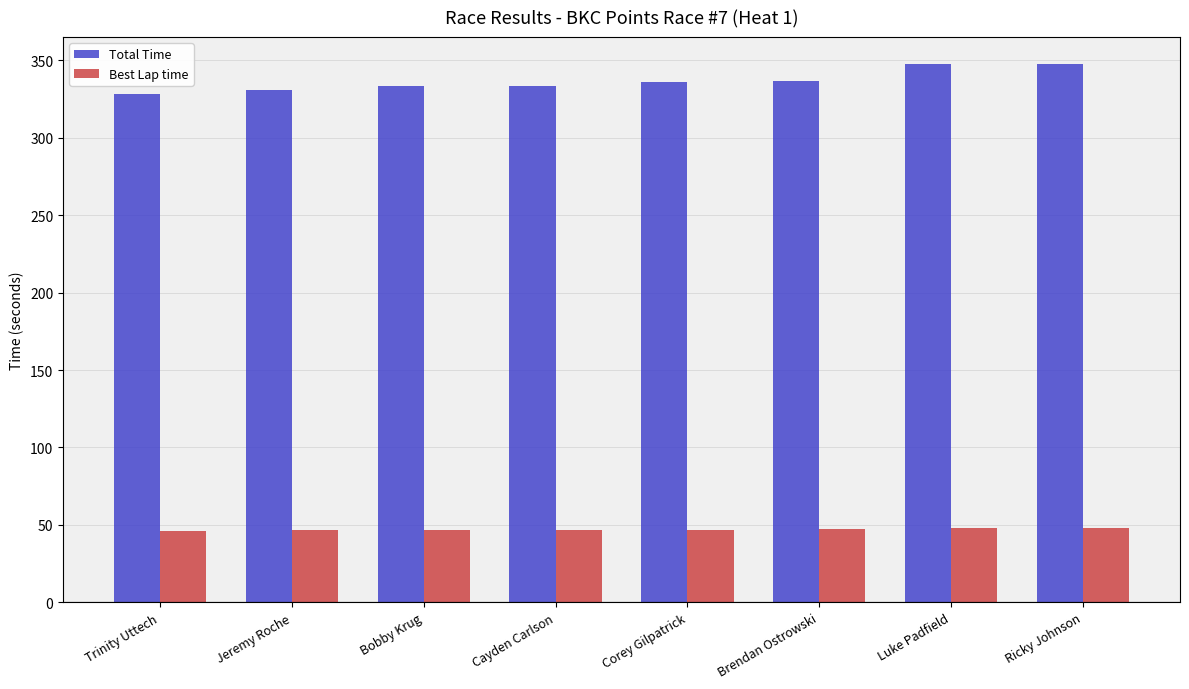

What is the sum of all Total Time values?

2693.7